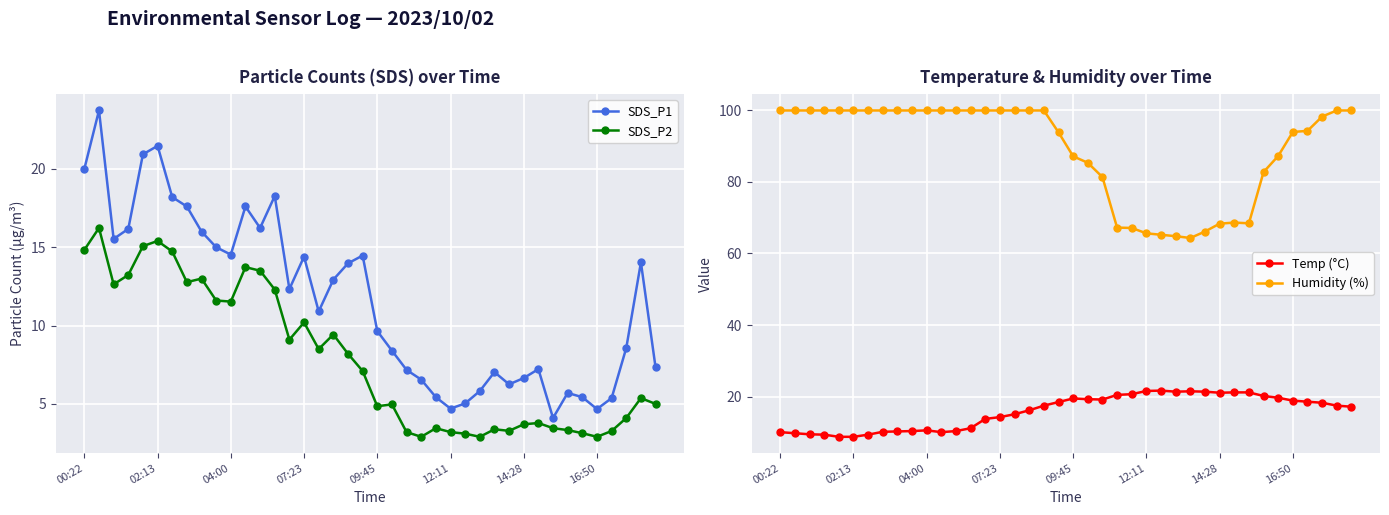

At which category does Humidity (%) reach its first local valley?

28